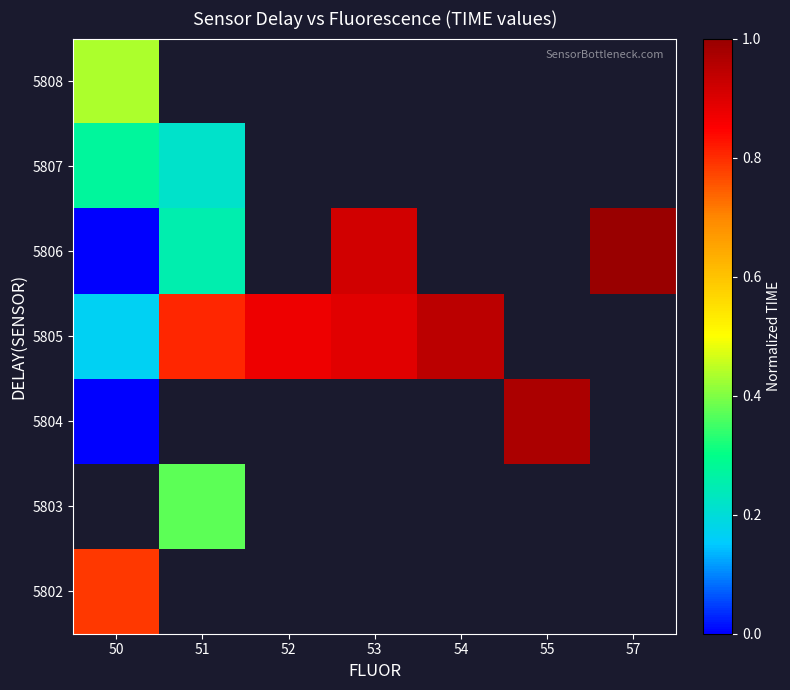

Which series changed the most between 53 and 54?

5806